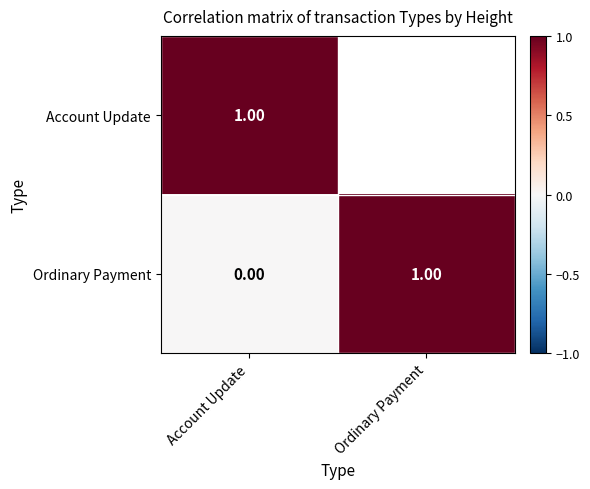

Where is Ordinary Payment nearest to the value 0?

Account Update